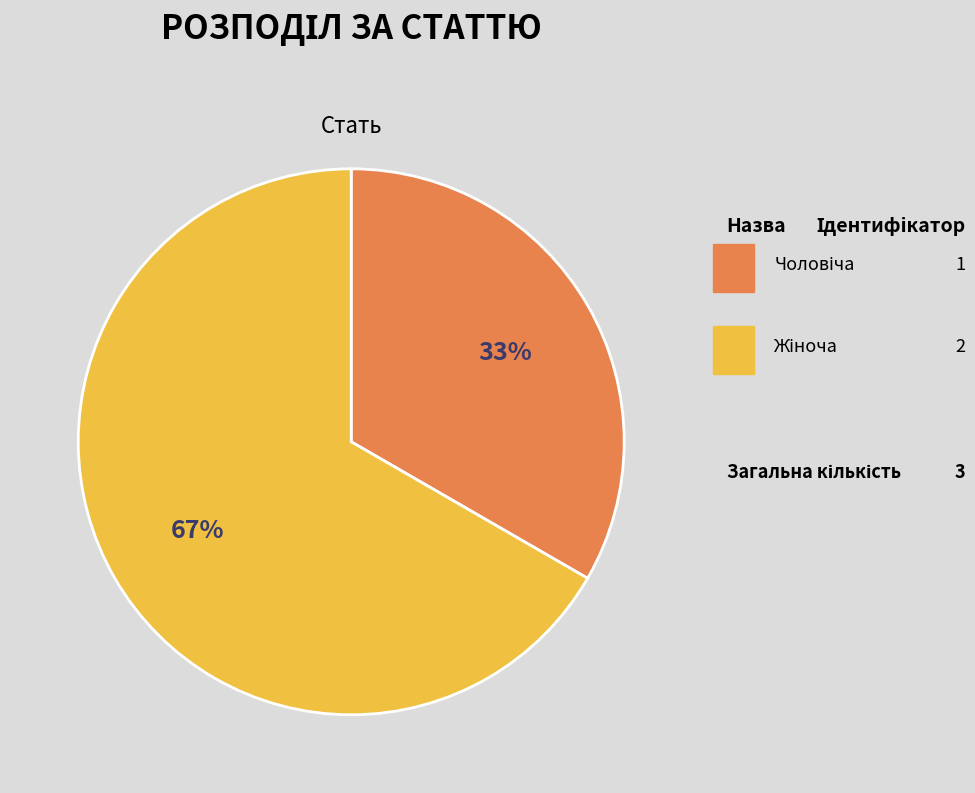

What is the smallest slice in the pie chart?

Чоловіча